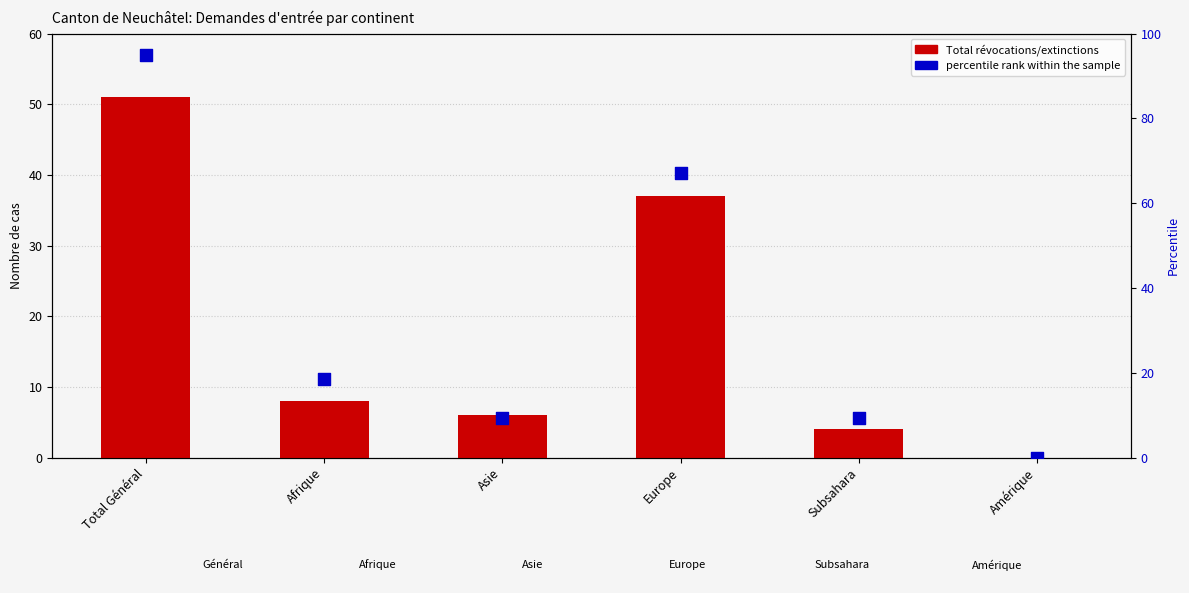

Which series reaches the maximum Y coordinate?

percentile rank within the sample